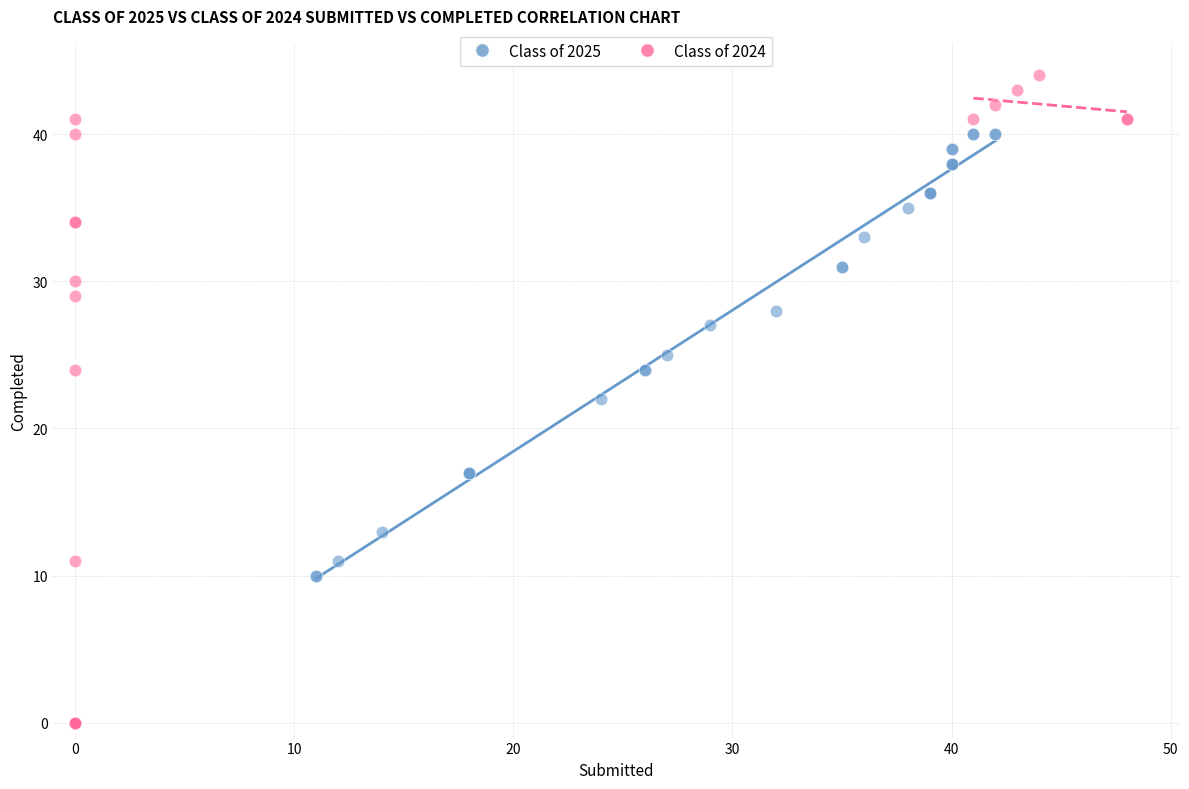

Which series contains the lowest Y value?

Class of 2024